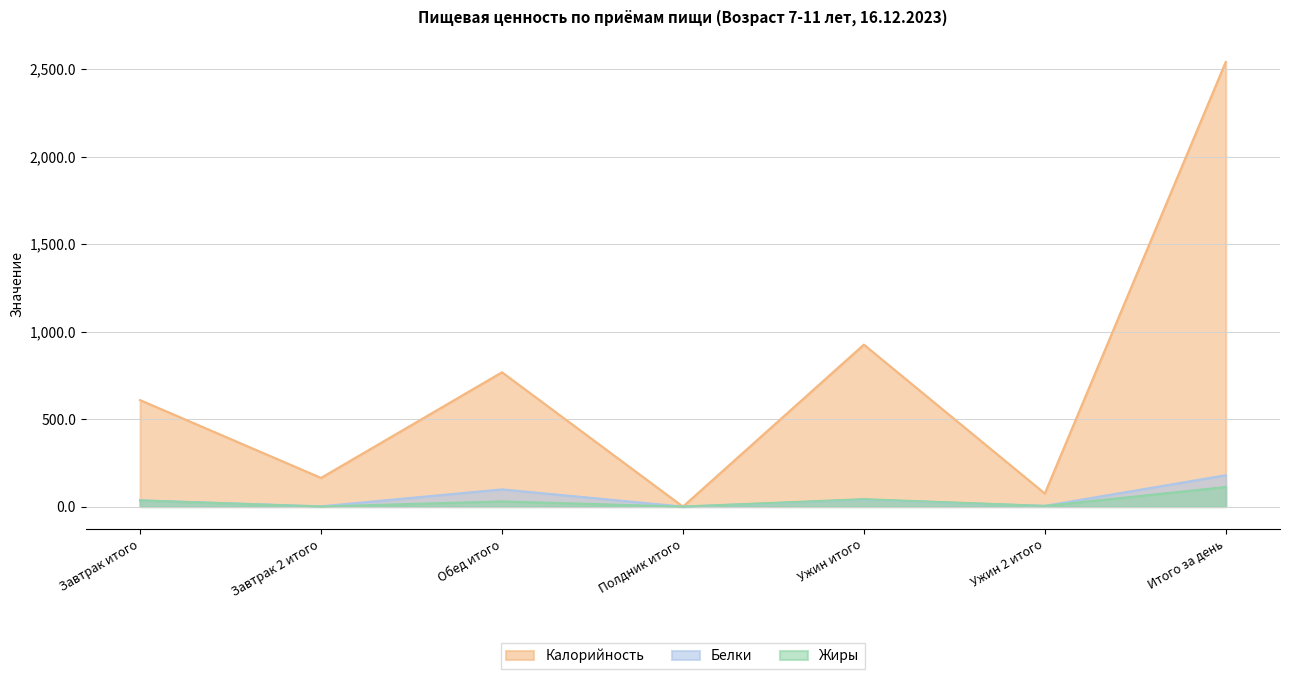

What is the value of the Жиры point at the 7th from the left?

111.8